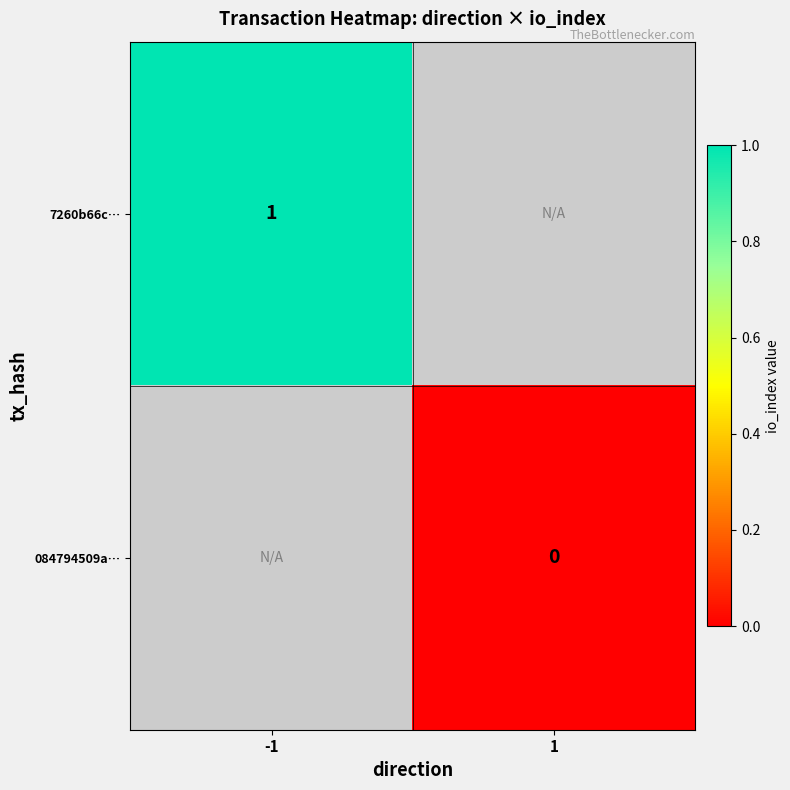

Count the number of data series in this chart.

2